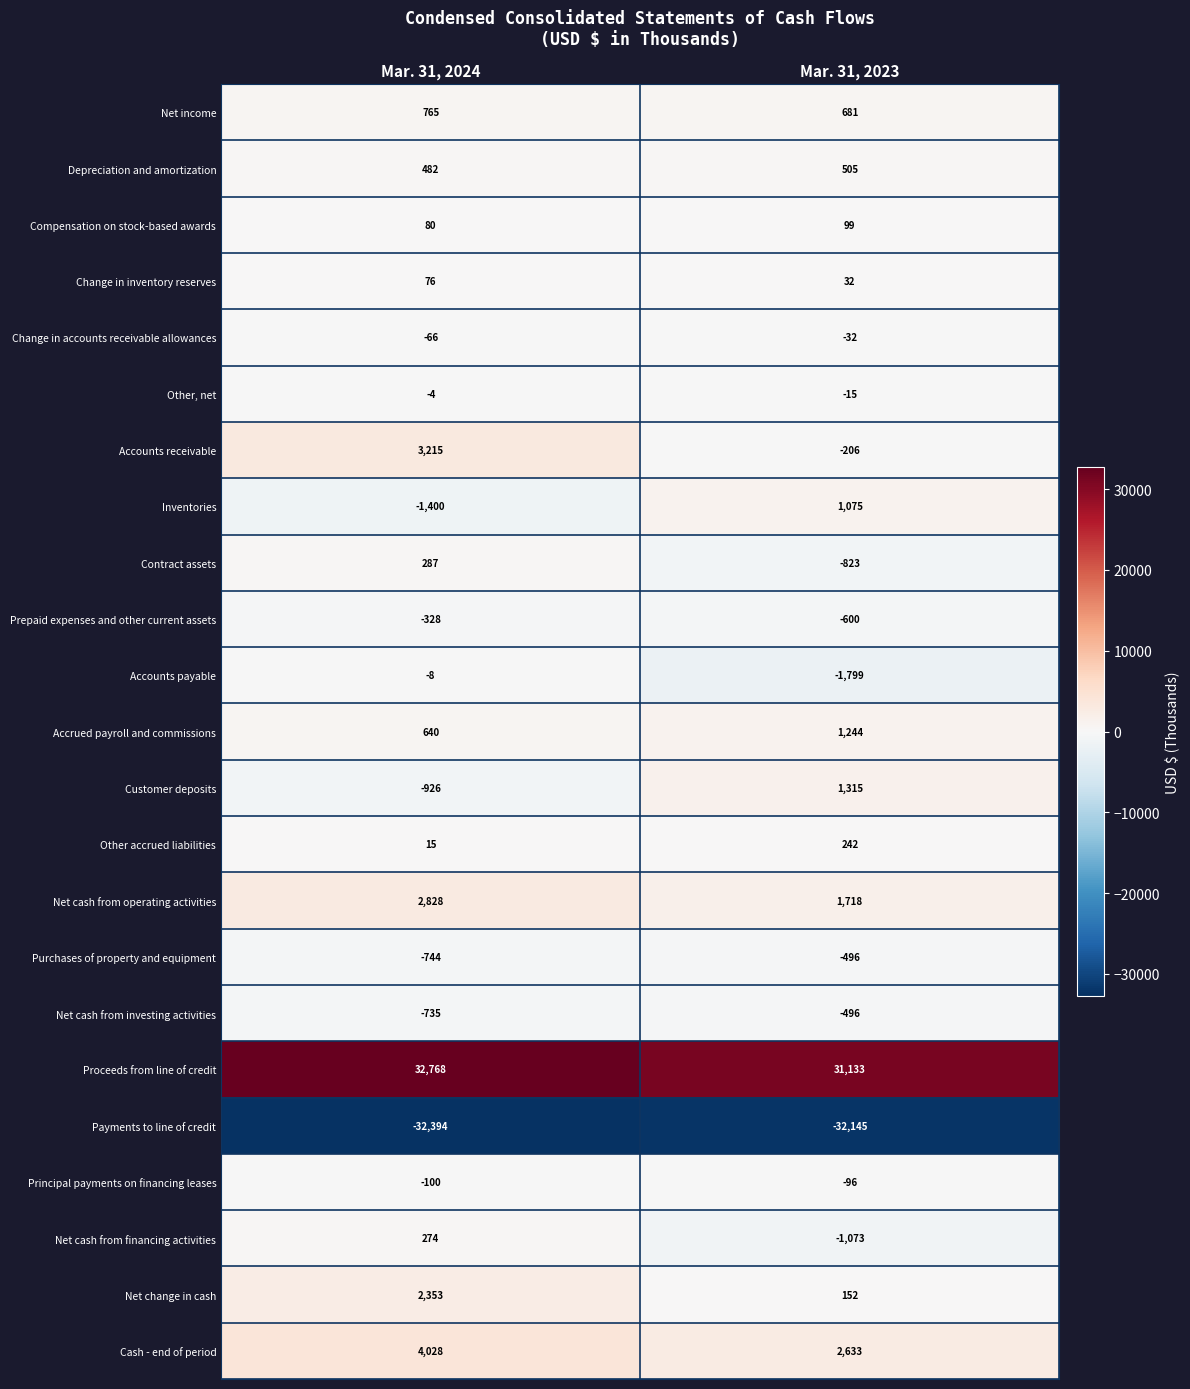

What value does the Principal payments on financing leases series have at Mar. 31, 2024?

-100